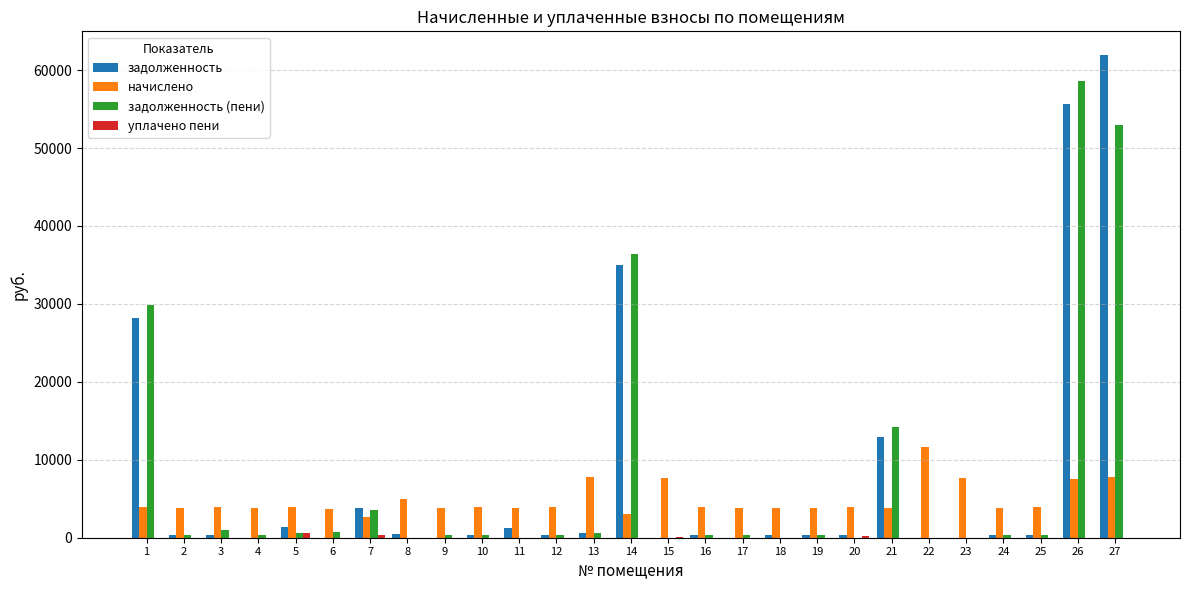

Is the value of начислено at 24 greater than the value of задолженность at 26?

No